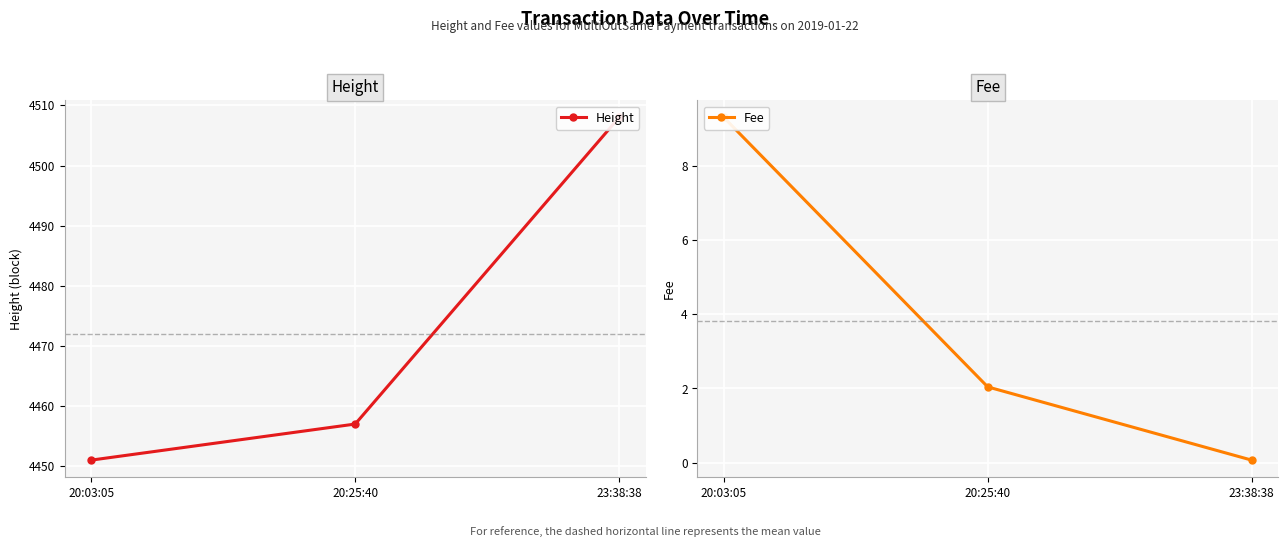

At which category is the sum across all series the highest?

23:38:38